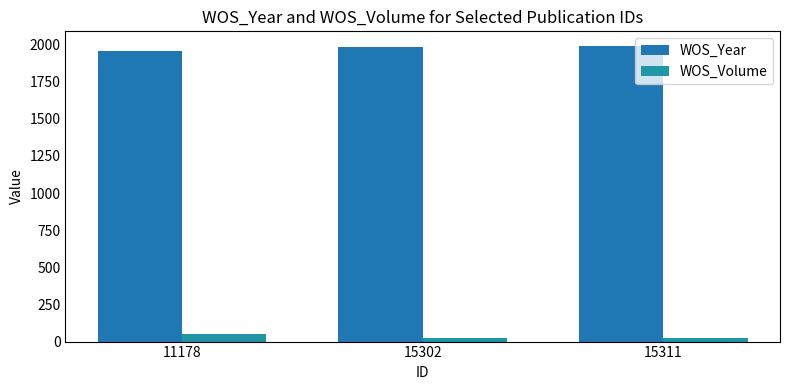

Is the value of WOS_Year at 15311 greater than the value of WOS_Volume at 11178?

Yes